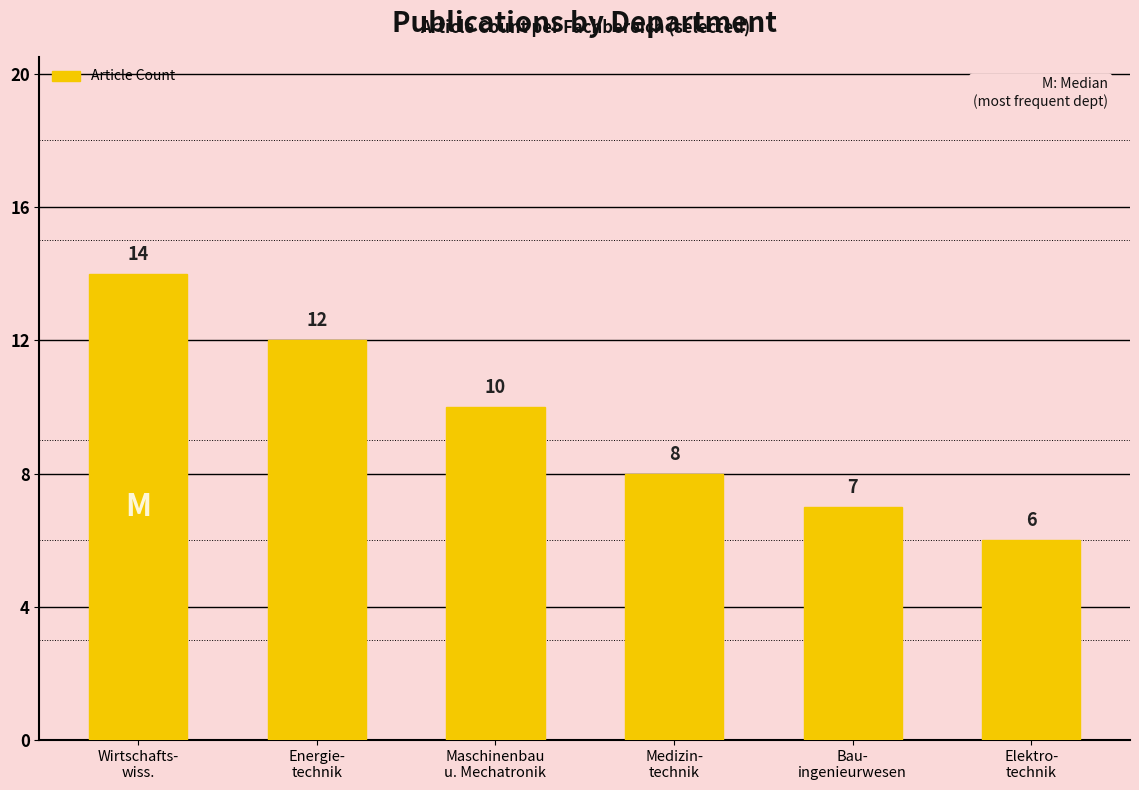

What is the label of the 1st bar from the left?

Wirtschafts-
wiss.